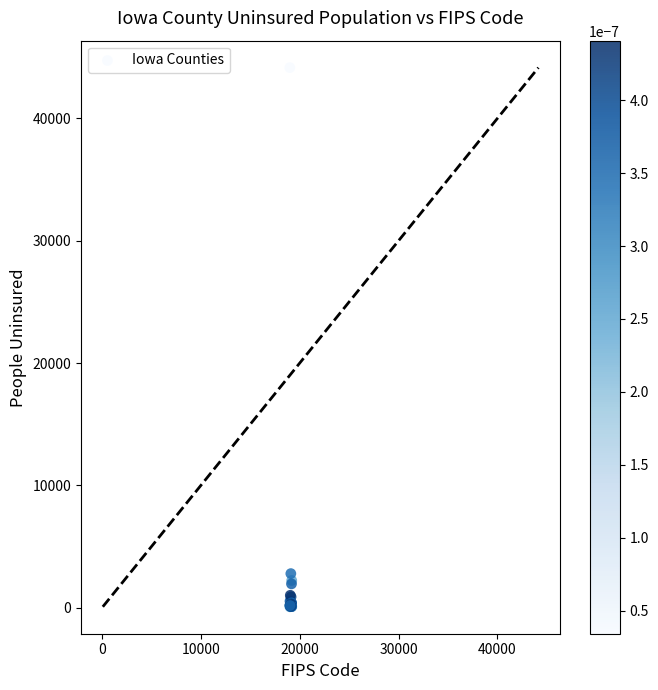

What Y value in the scatter plot is closest to 22115?

2792